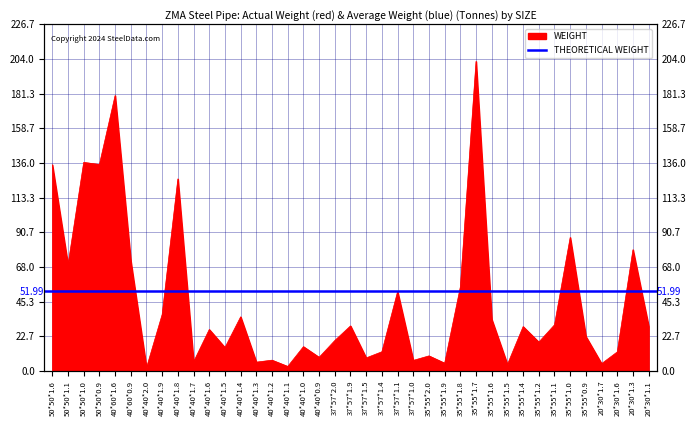

How many values are below 27?

19